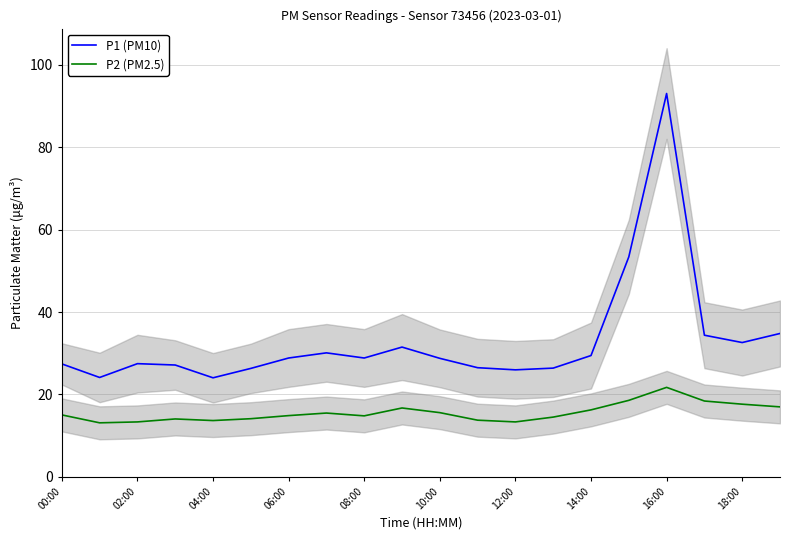

True or false: P1 (PM10) and P2 (PM2.5) cross at least once.

False